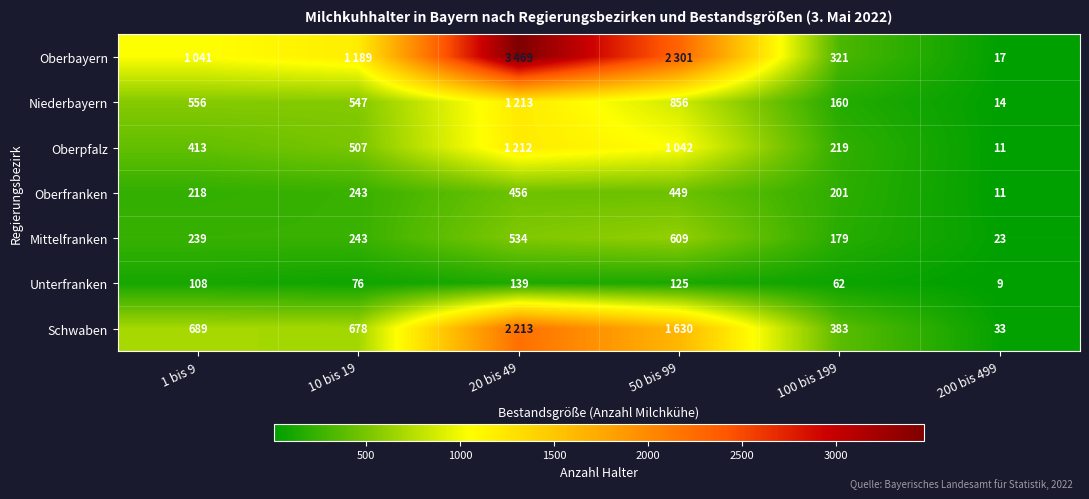

Between 100 bis 199 and 200 bis 499, which series saw the biggest shift?

Schwaben